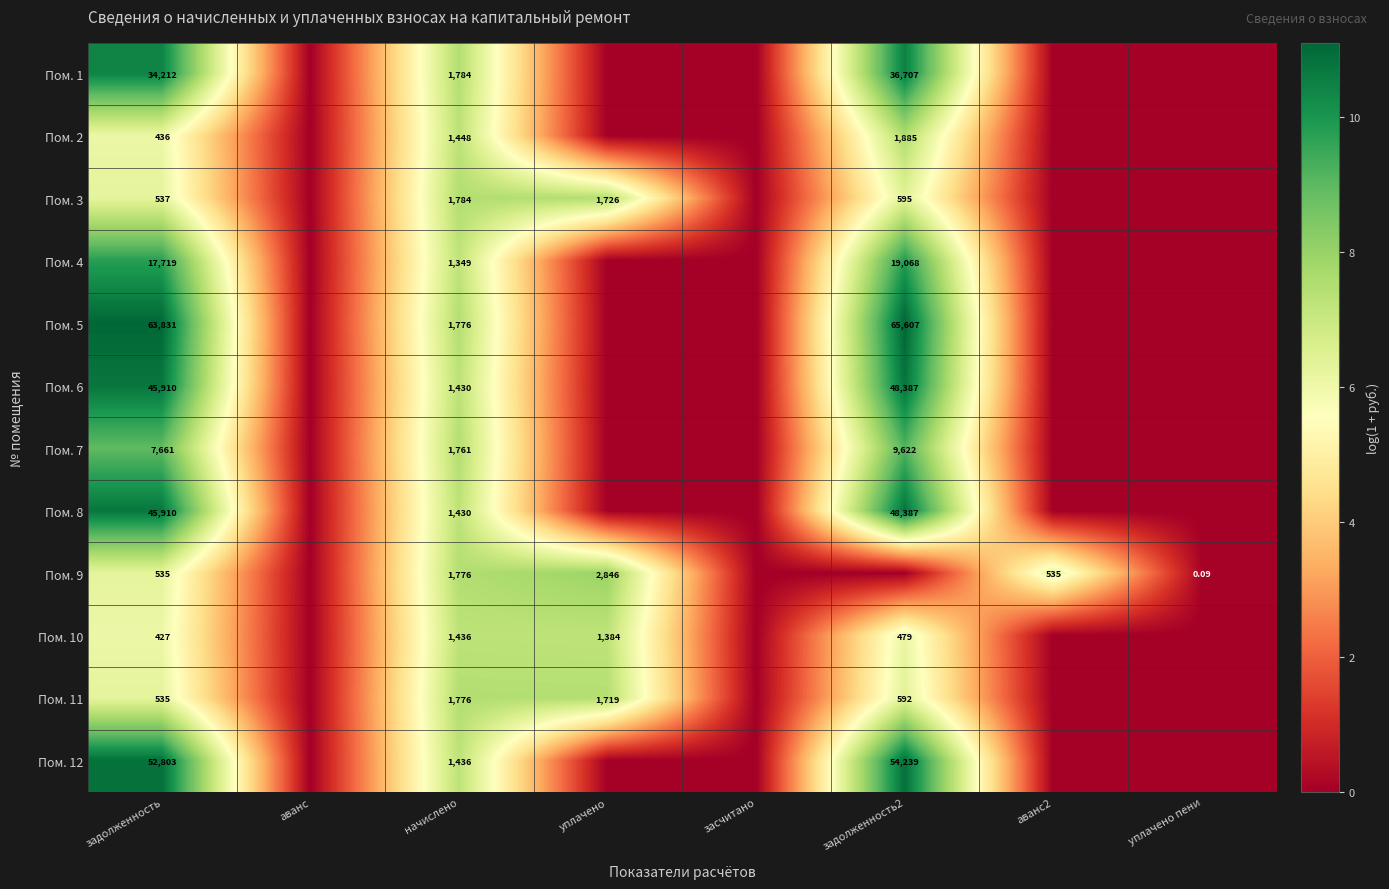

The value of Пом. 2 at уплачено пени is 3.2. True or false?

False